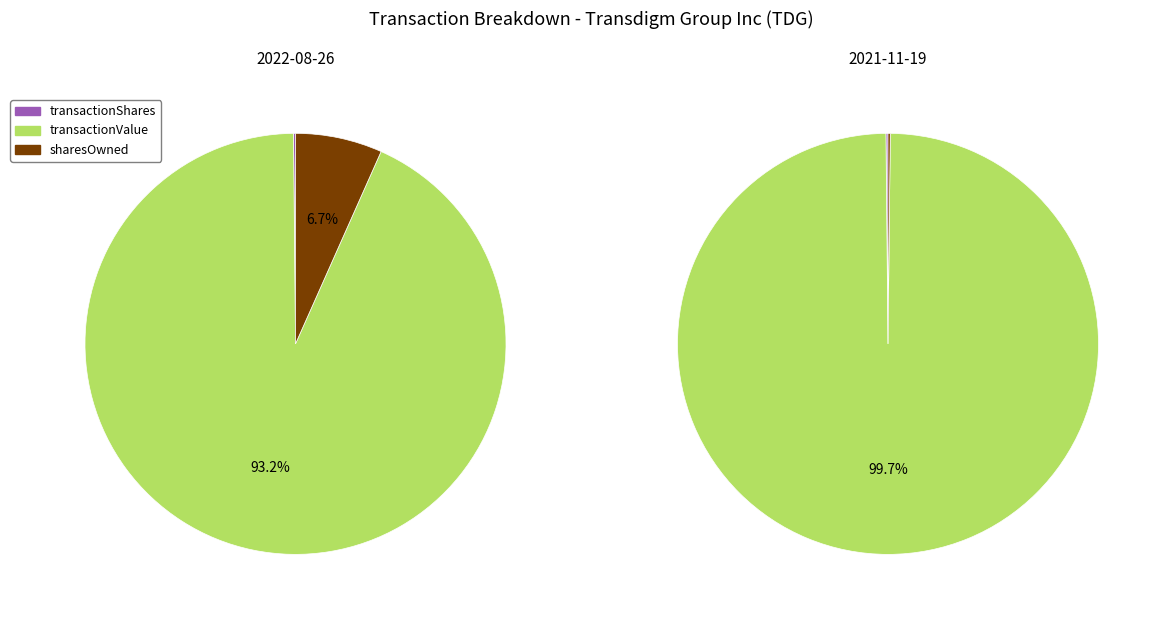

Is there any slice that represents more than half of the pie?

Yes